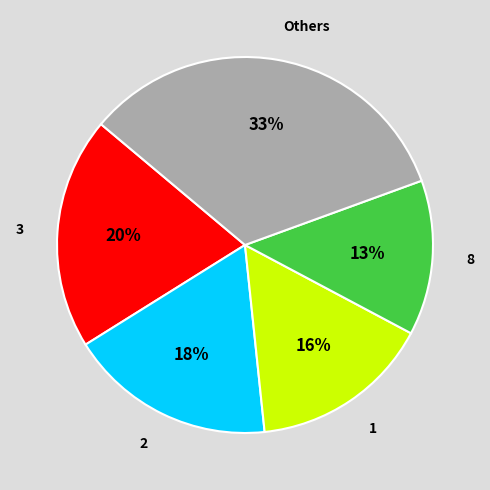

To the nearest percent, what percentage of the pie is col_1=1?

16%